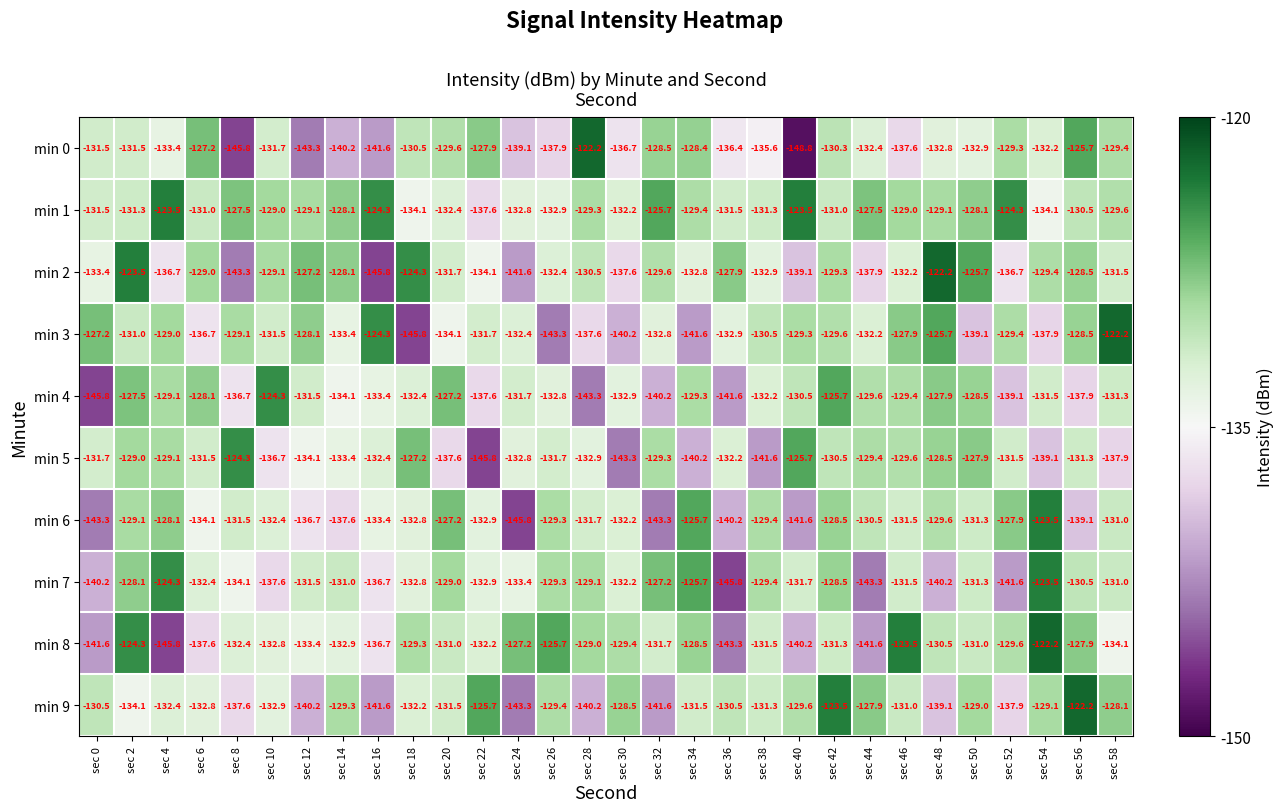

What is the difference between the maximum and minimum values in the min 1 series?

14.1